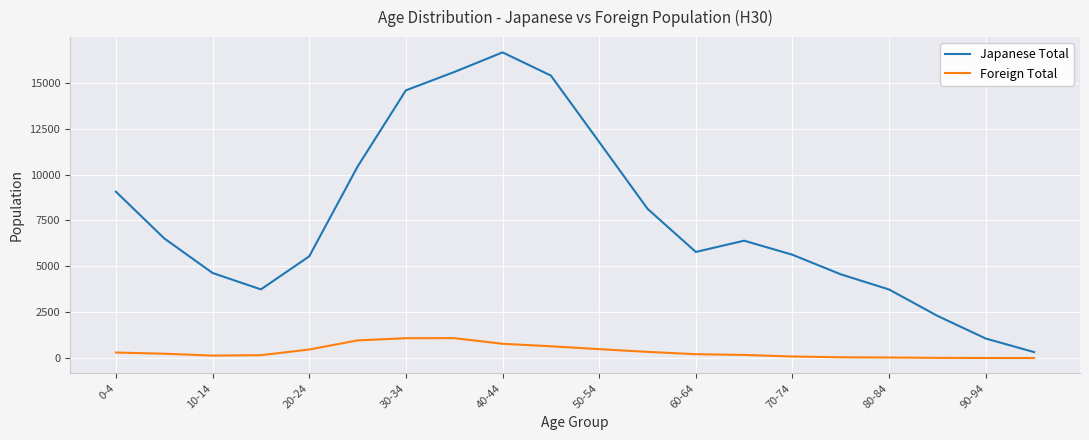

How many interior local peaks does the Japanese Total series have?

2